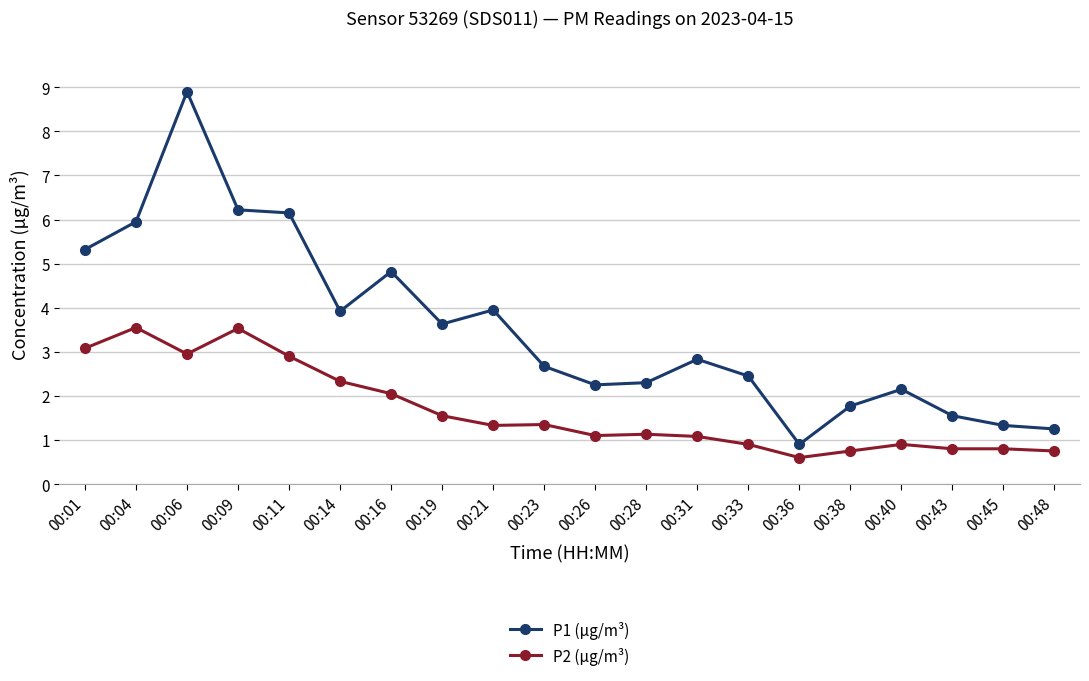

Which series has the widest spread of values?

P1 (µg/m³)